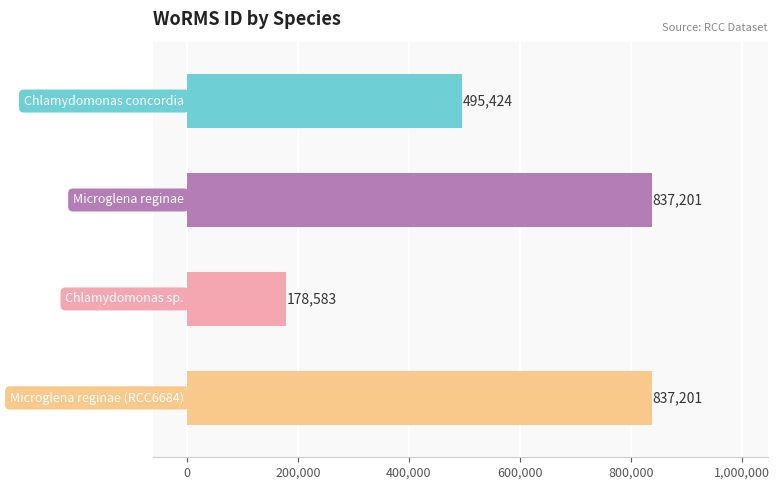

What is the greatest value displayed?

837201